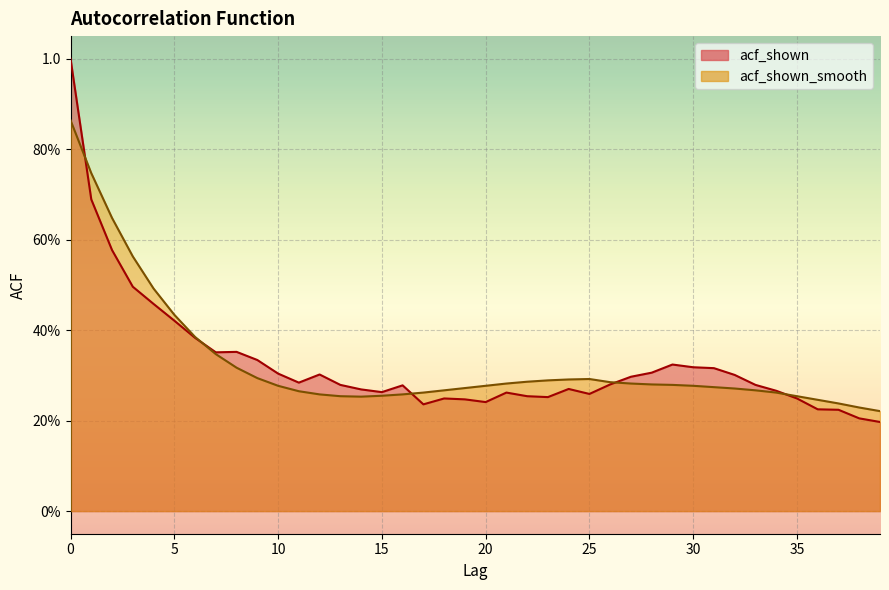

The acf_shown_smooth series shows 0.3 at 32. True or false?

True